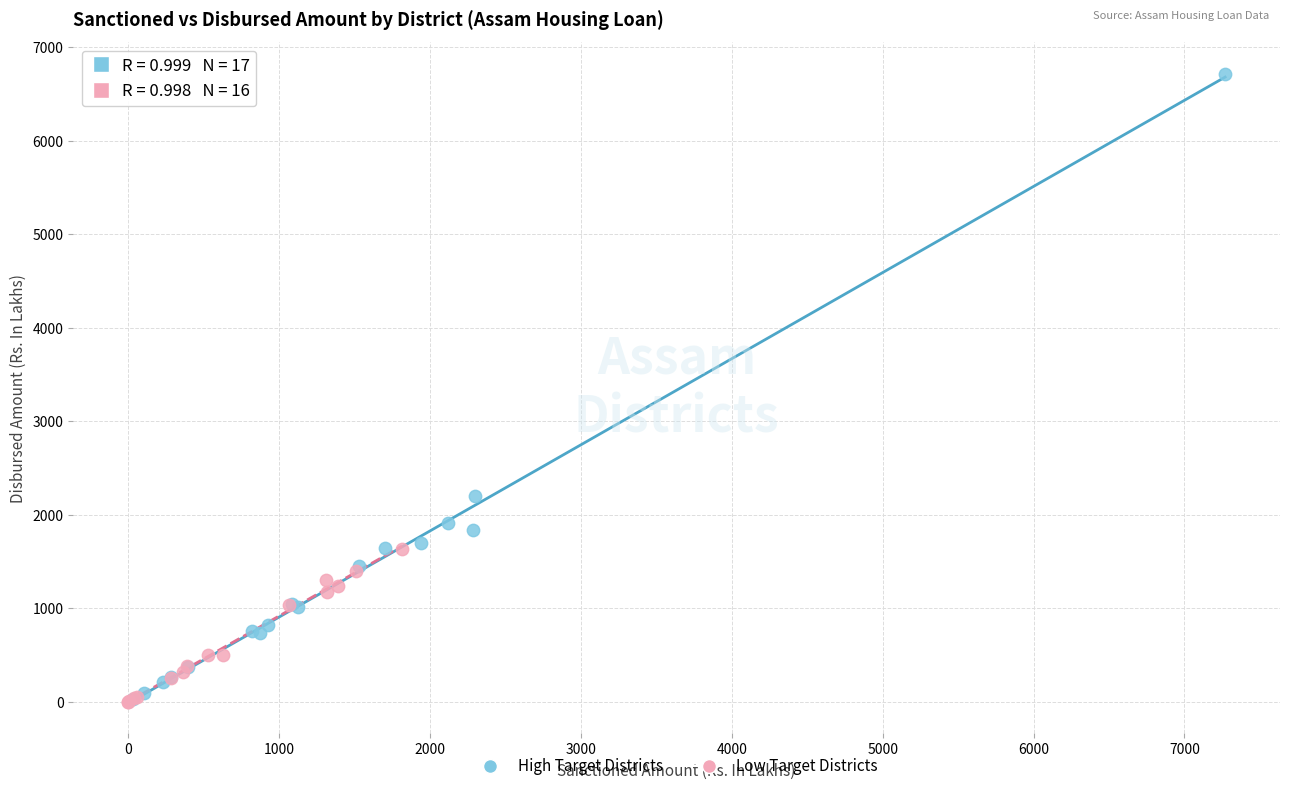

Which series has the largest Y range (max minus min)?

High Target Districts